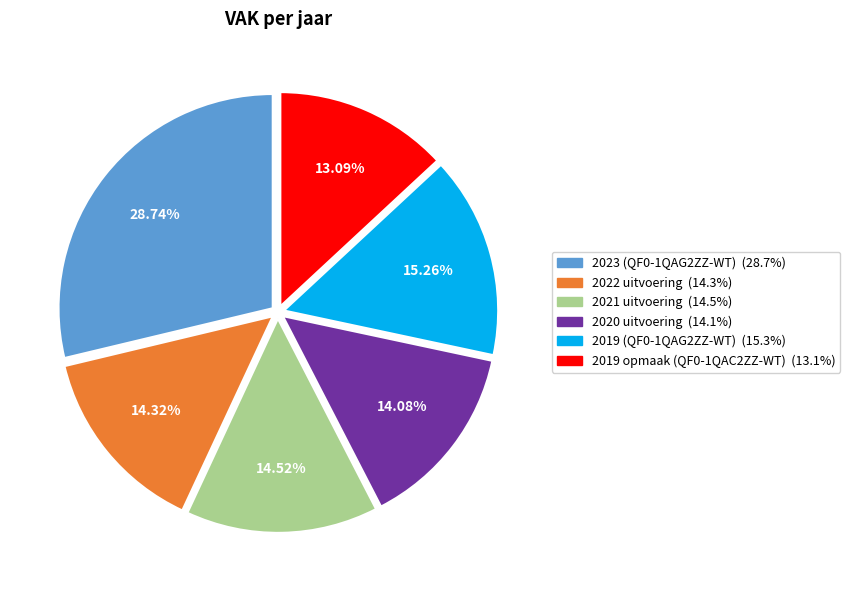

Which category has the biggest portion of the pie?

2023 (QF0-1QAG2ZZ-WT)